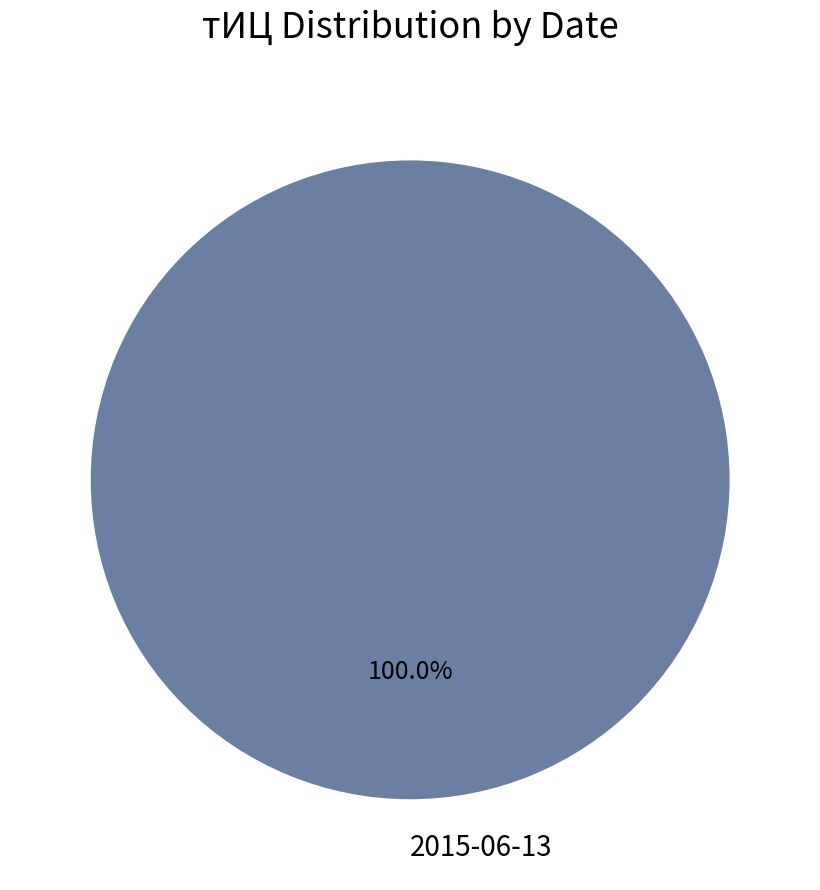

Rank the categories by value from lowest to highest.

2015-06-13